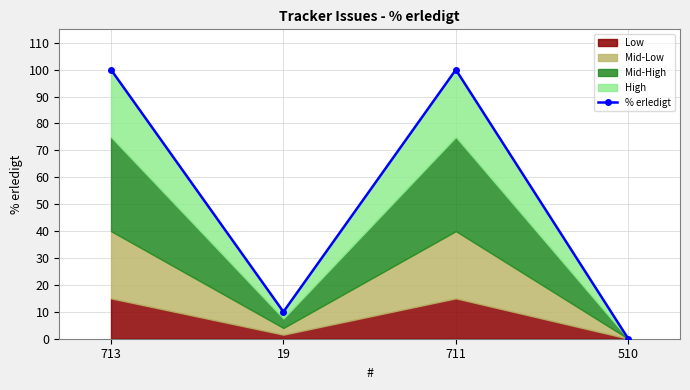

Reading left to right, extract all data points from this chart.

100	10	100	0